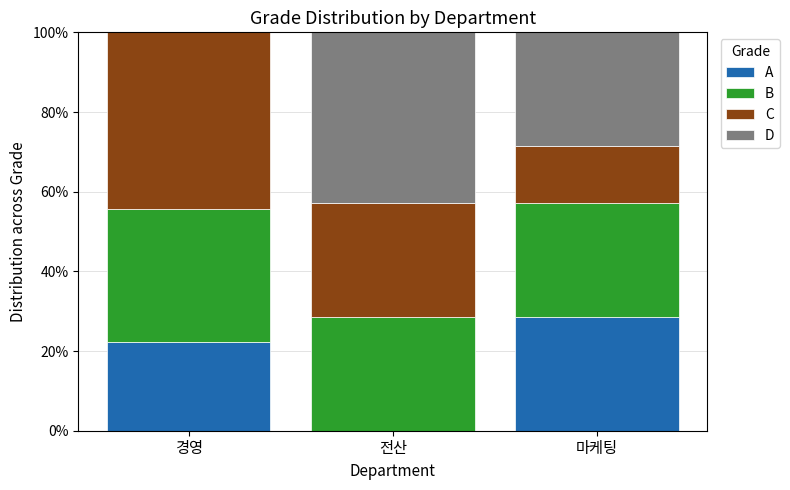

Are the bars horizontal?

No